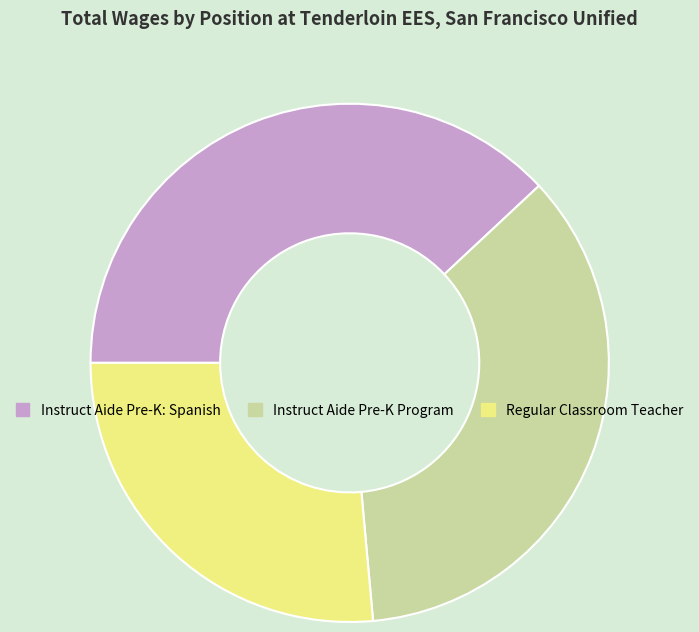

Which has a higher value, Instruct Aide Pre-K: Spanish or Regular Classroom Teacher?

Instruct Aide Pre-K: Spanish